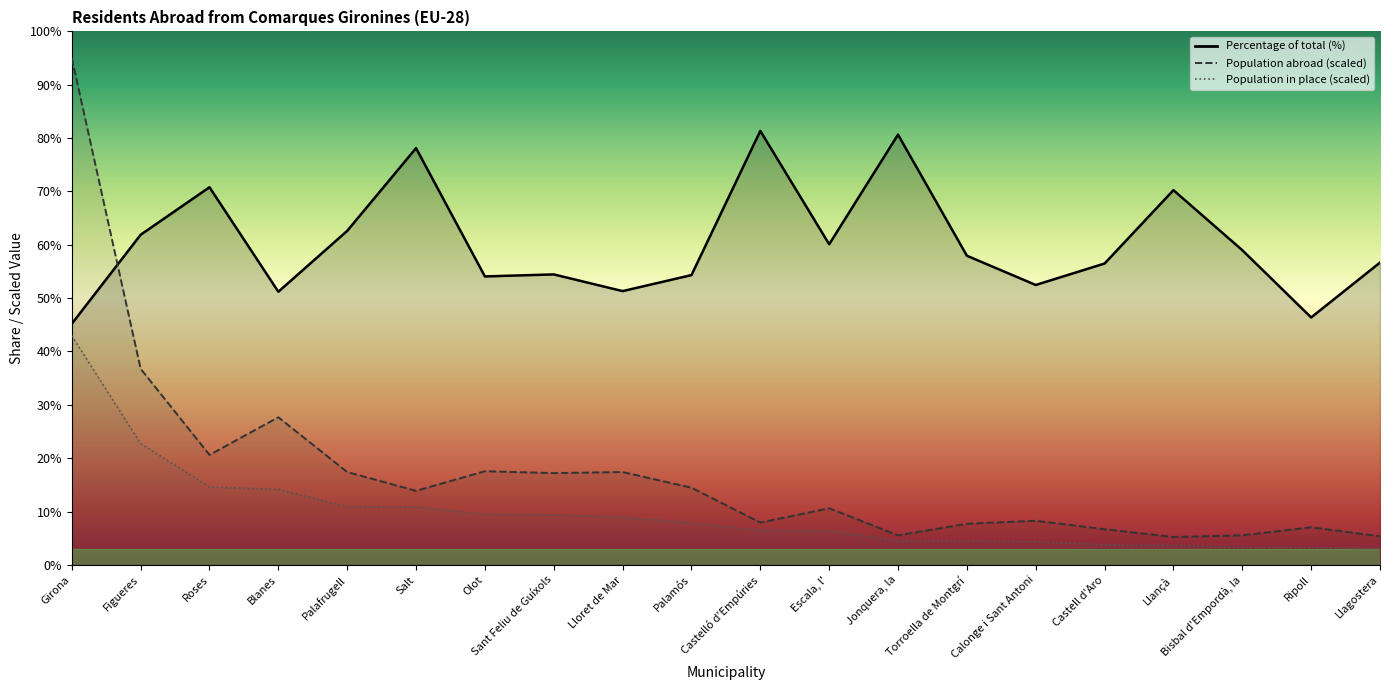

What is the label of the 1st point from the right?

Llagostera